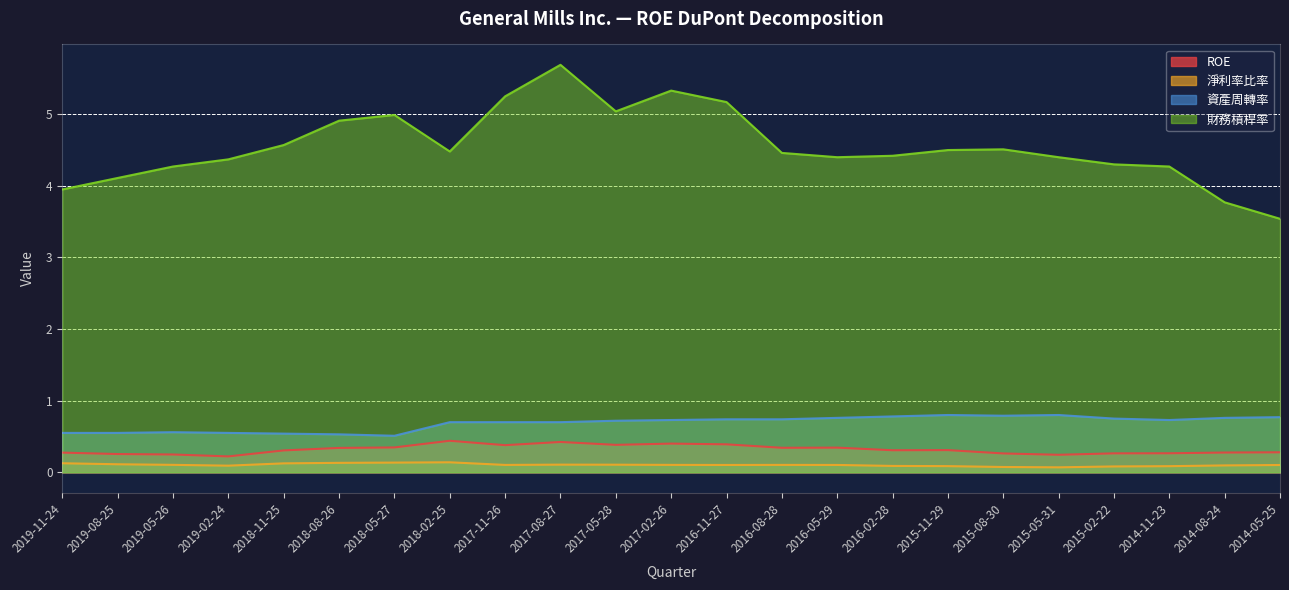

What is the total value across all series at 2014-11-23?

5.4